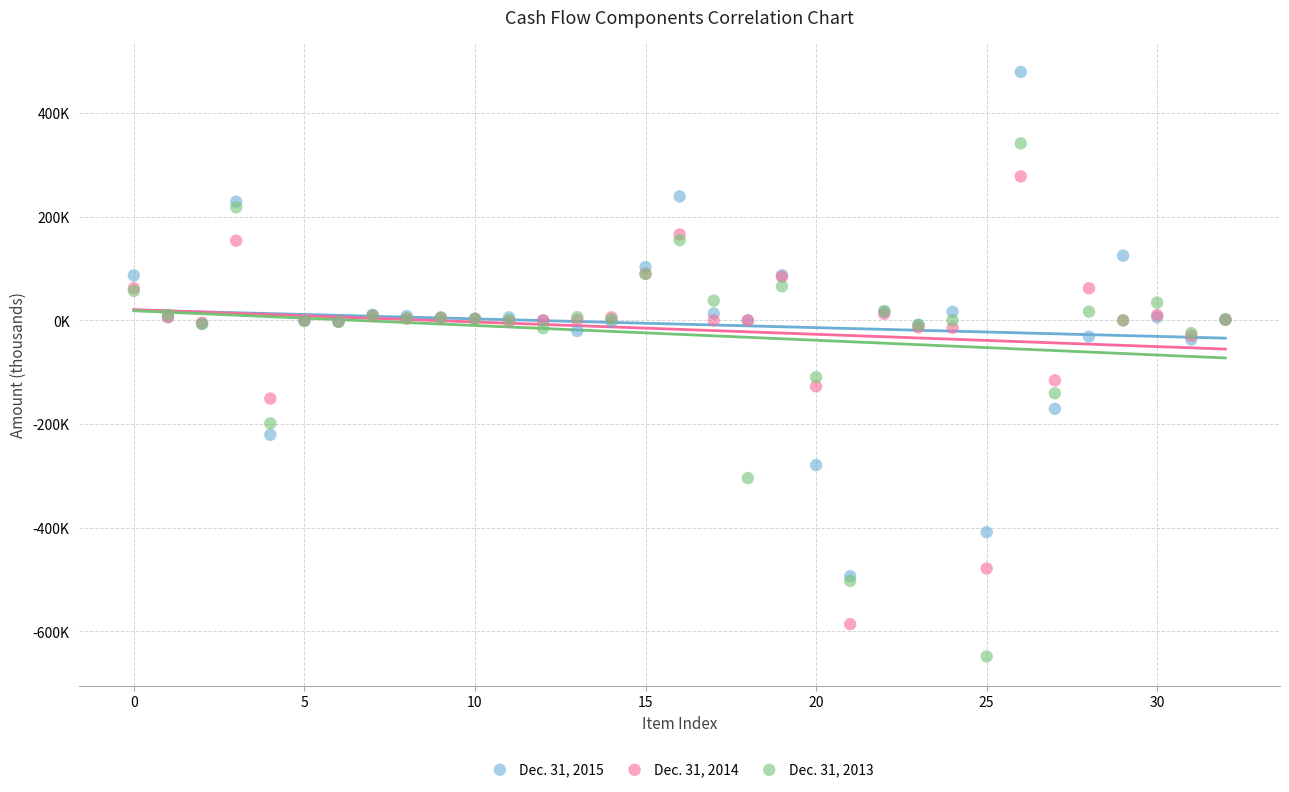

Which series reaches the maximum Y coordinate?

Dec. 31, 2015